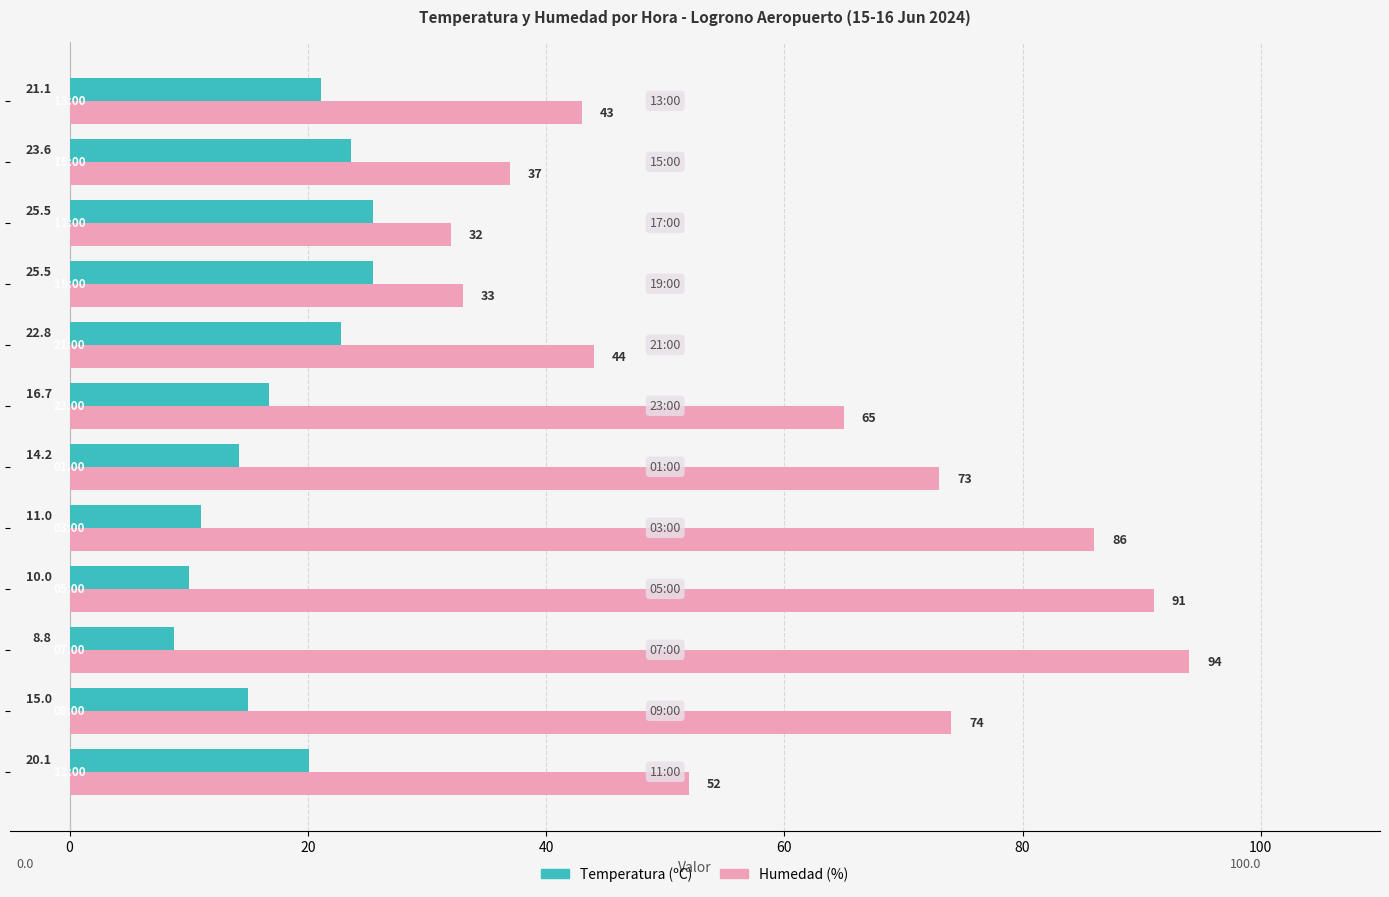

Rank the series by their average value, from highest to lowest.

Humedad (%), Temperatura (ºC)